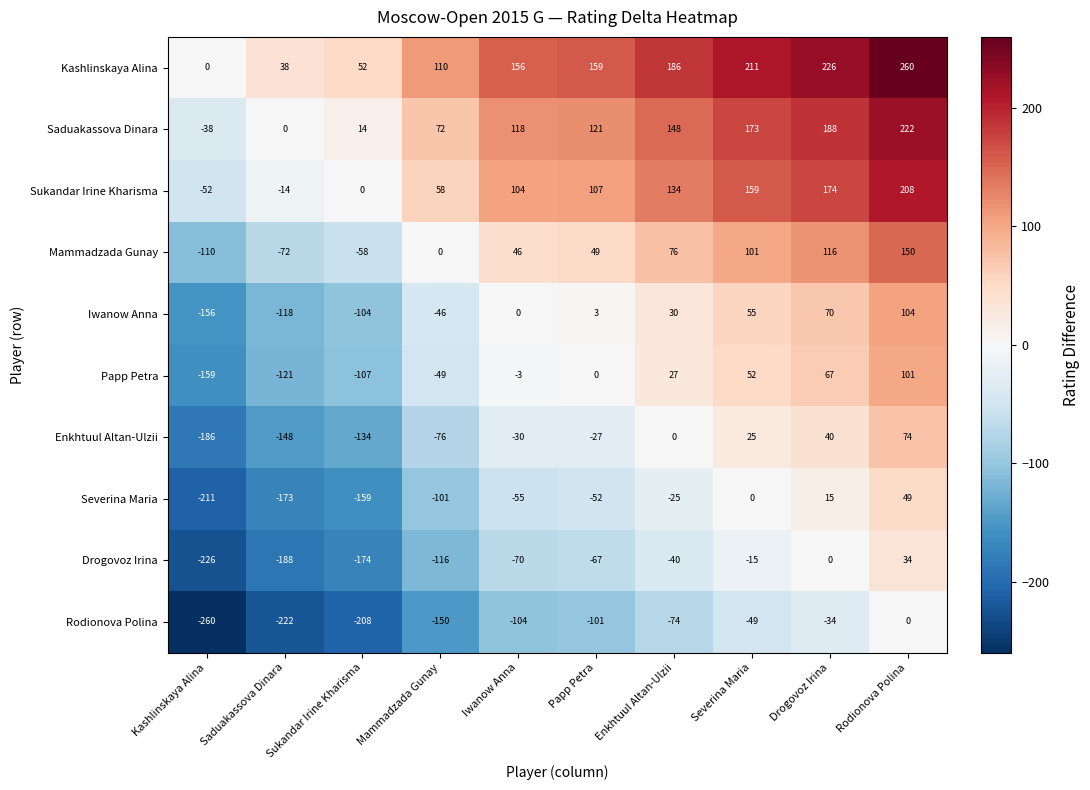

Is it true that Saduakassova Dinara equals 23 at Mammadzada Gunay?

False